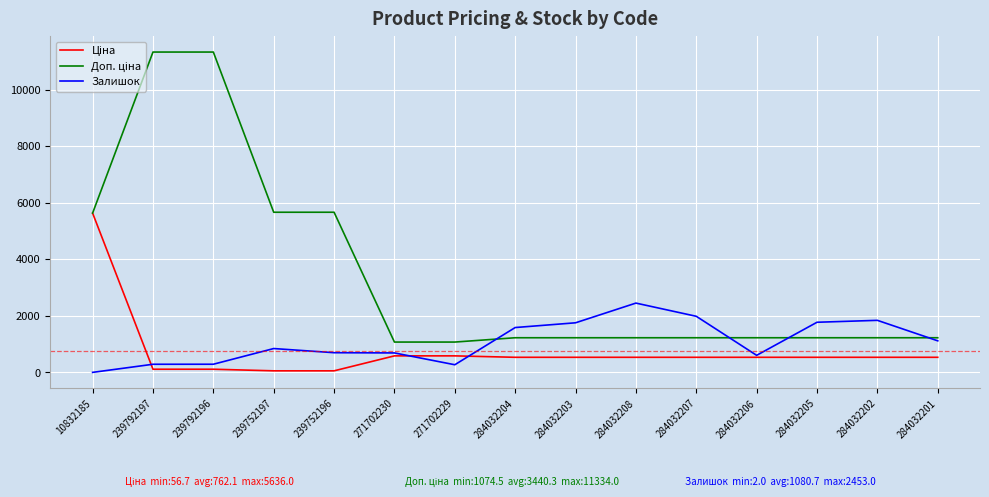

What is the spread (max minus min) of values at 284032207?

1450.6